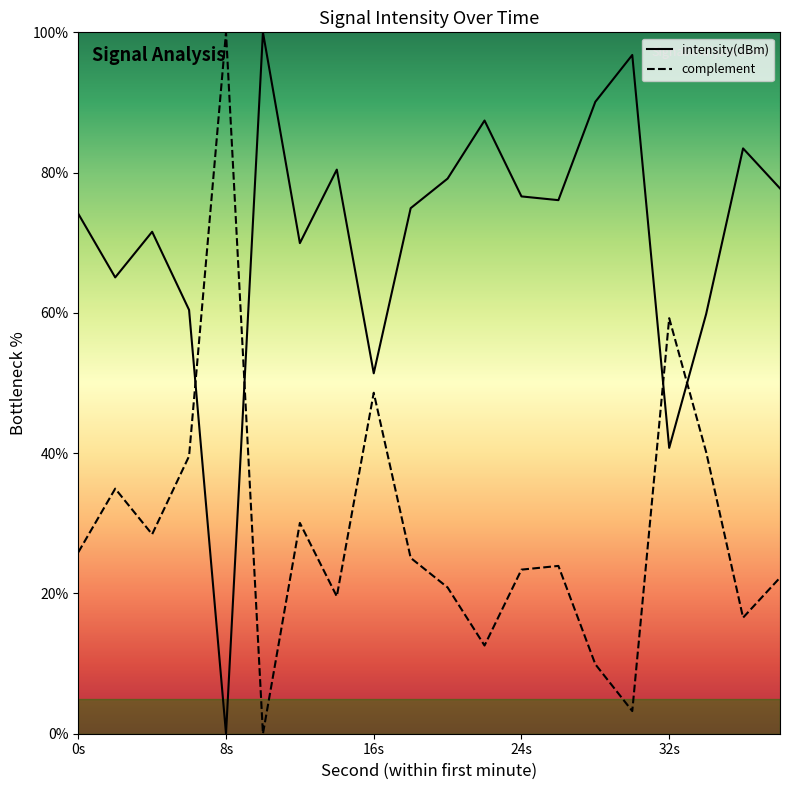

Does the chart display data point markers on the line(s)?

No